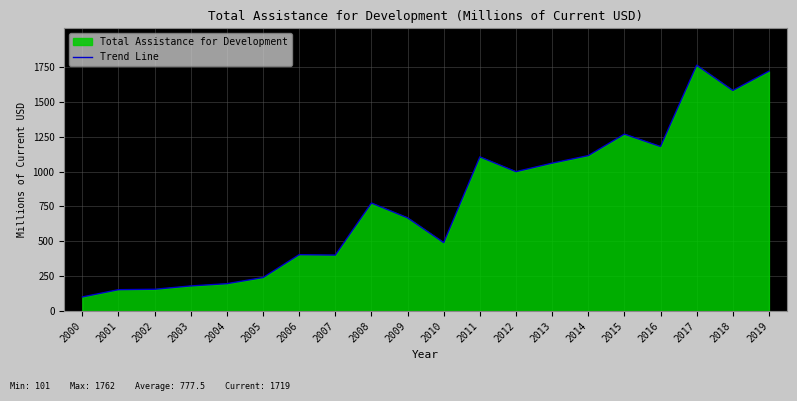

List the labels in order of value, smallest first.

2000, 2001, 2002, 2003, 2004, 2005, 2007, 2006, 2010, 2009, 2008, 2012, 2013, 2011, 2014, 2016, 2015, 2018, 2019, 2017